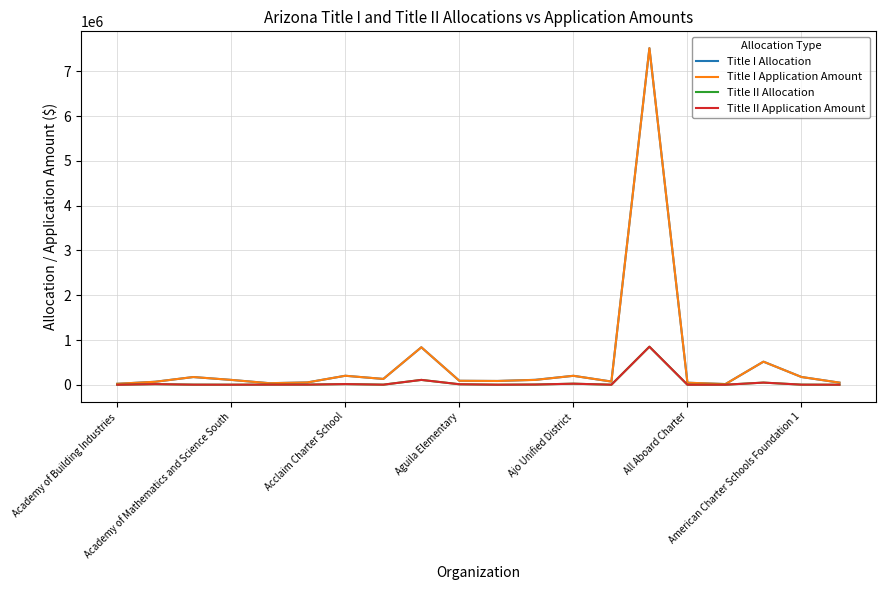

What is the maximum value shown in the chart?

7519414.7